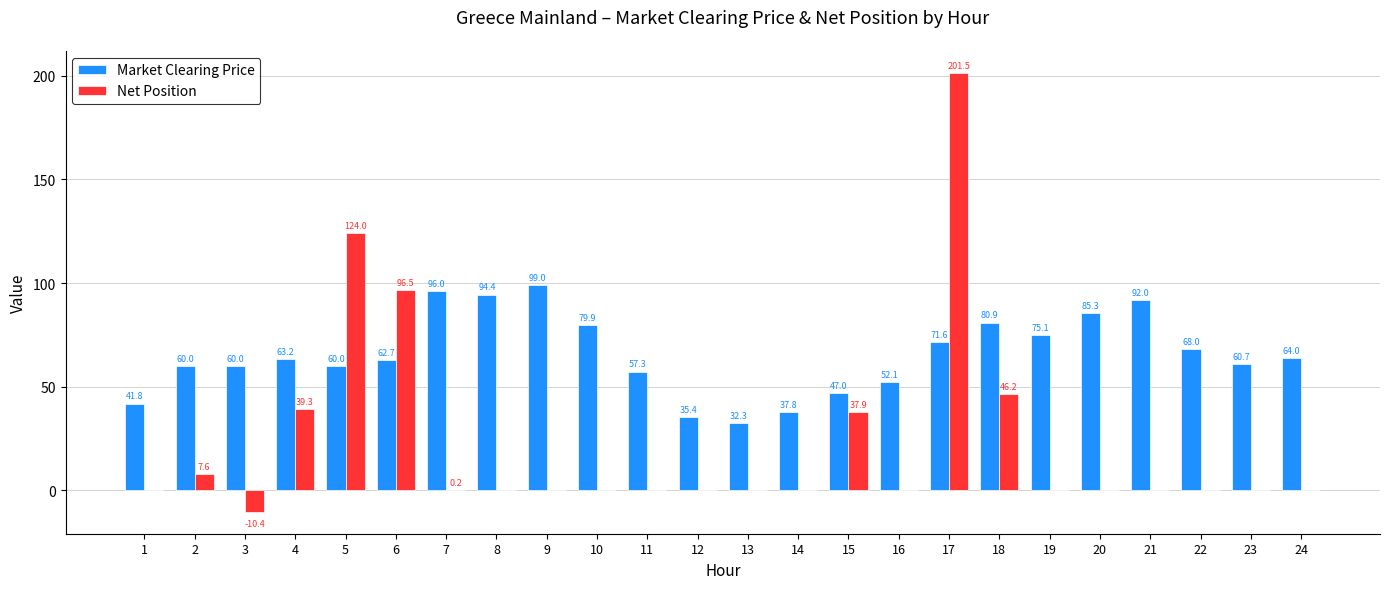

Which series has the largest range (max minus min)?

Net Position